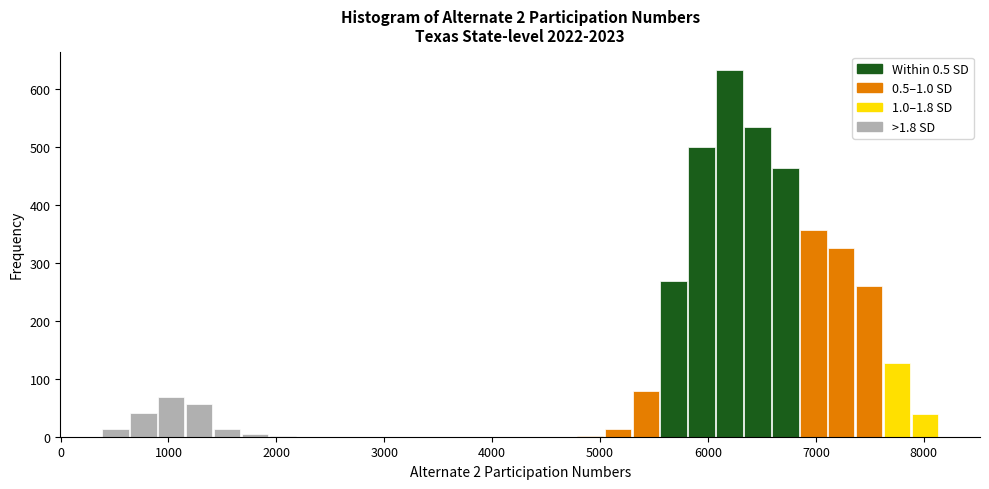

Read against the x-axis, roughly where is the centre of the tallest bar?

6200